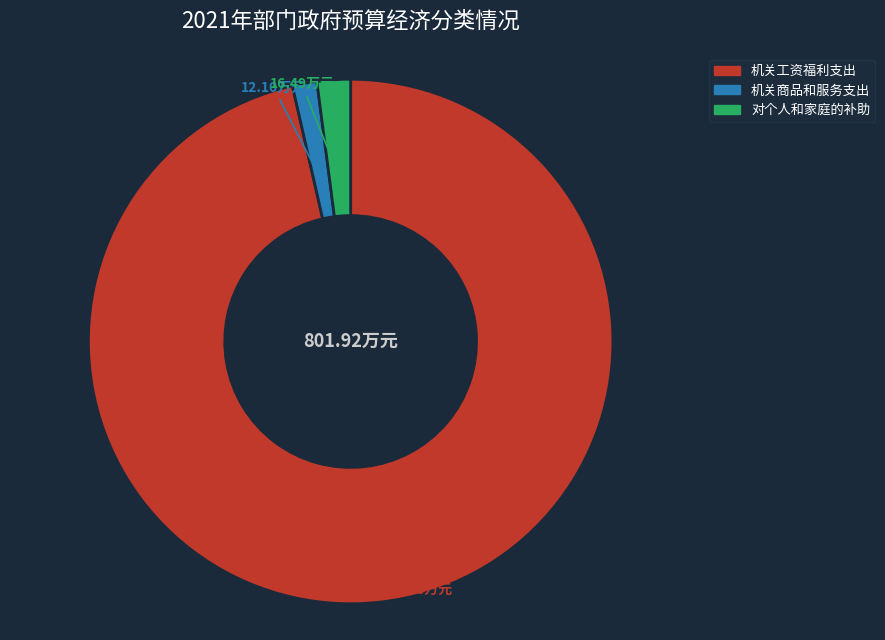

Combined, do 机关商品和服务支出 and 机关工资福利支出 account for over 50%?

Yes